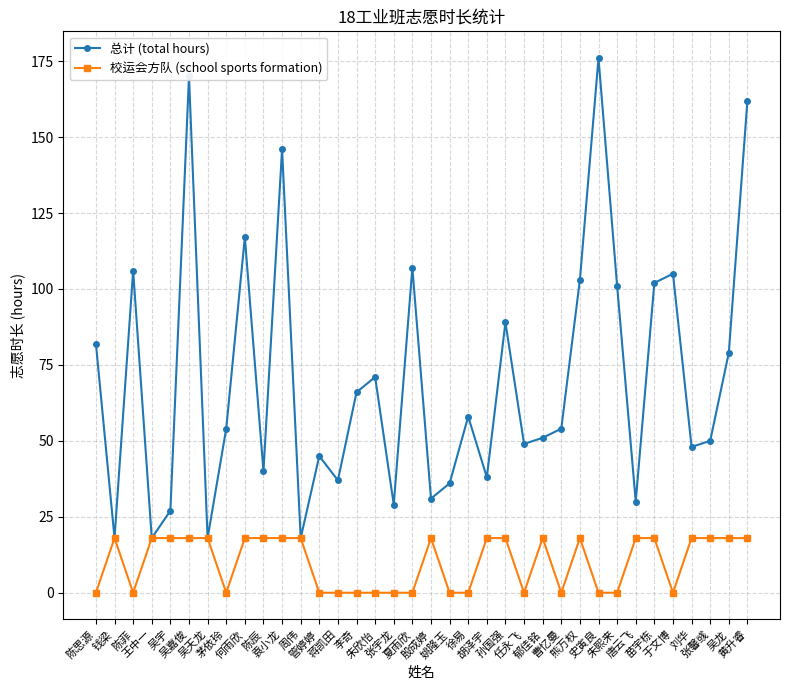

True or false: 总计 (total hours) has a value of 18 at 周伟.

True